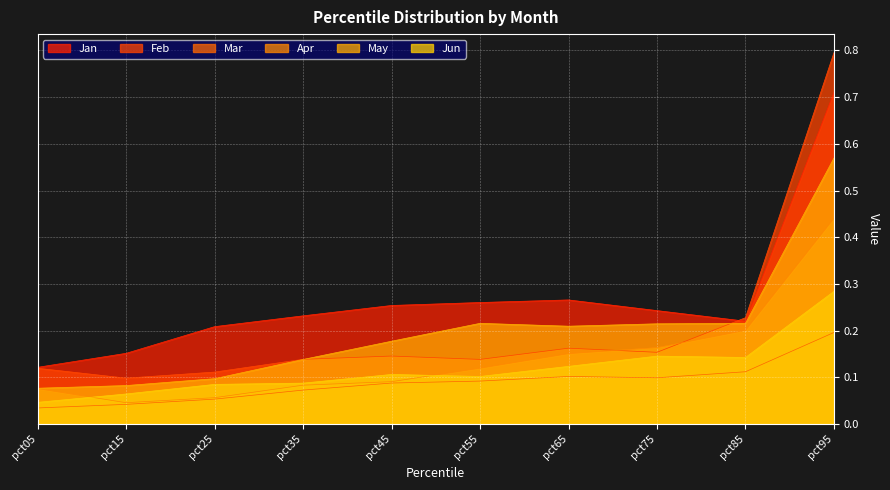

Reading left to right, what are all the values shown in this chart?

Jan: pct05=0.1	pct15=0.2	pct25=0.2	pct35=0.2	pct45=0.3	pct55=0.3	pct65=0.3	pct75=0.2	pct85=0.2	pct95=0.7
Feb: pct05=0.1	pct15=0.1	pct25=0.1	pct35=0.1	pct45=0.1	pct55=0.1	pct65=0.2	pct75=0.2	pct85=0.2	pct95=0.8
Mar: pct05=0.0	pct15=0.0	pct25=0.1	pct35=0.1	pct45=0.1	pct55=0.1	pct65=0.1	pct75=0.1	pct85=0.1	pct95=0.2
Apr: pct05=0.1	pct15=0.0	pct25=0.1	pct35=0.1	pct45=0.1	pct55=0.1	pct65=0.2	pct75=0.2	pct85=0.2	pct95=0.4
May: pct05=0.1	pct15=0.1	pct25=0.1	pct35=0.1	pct45=0.2	pct55=0.2	pct65=0.2	pct75=0.2	pct85=0.2	pct95=0.6
Jun: pct05=0.0	pct15=0.1	pct25=0.1	pct35=0.1	pct45=0.1	pct55=0.1	pct65=0.1	pct75=0.1	pct85=0.1	pct95=0.3